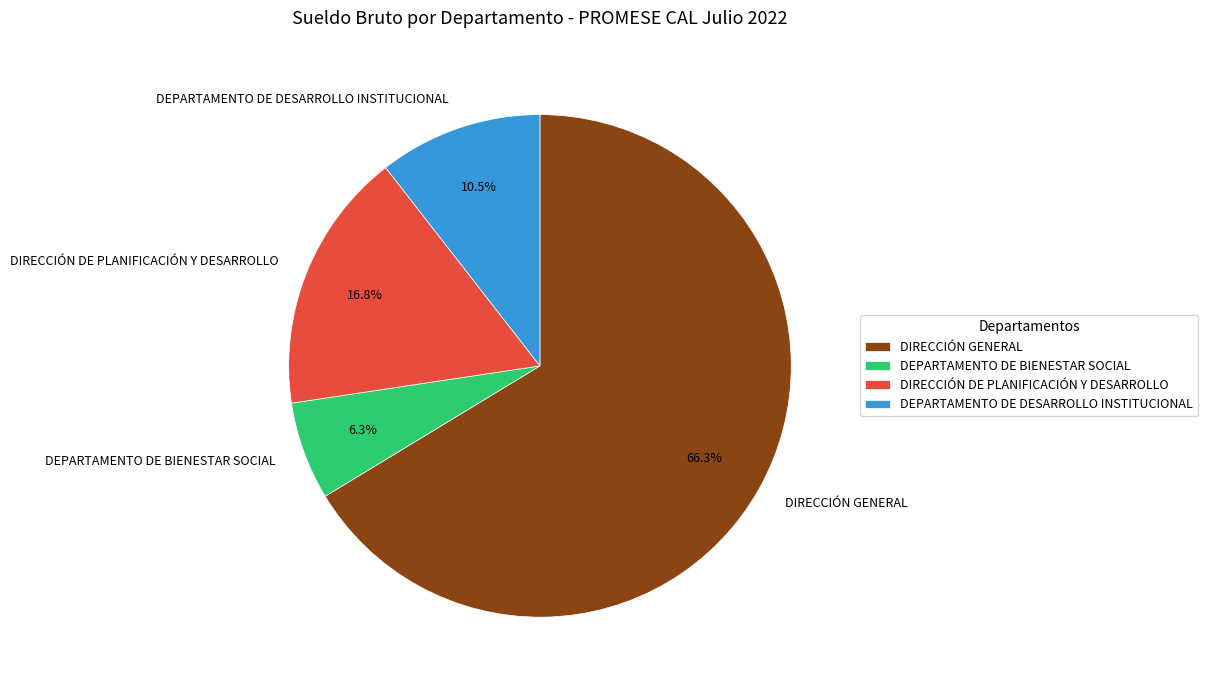

Is the sum of DIRECCIÓN DE PLANIFICACIÓN Y DESARROLLO and DEPARTAMENTO DE DESARROLLO INSTITUCIONAL greater than half?

No